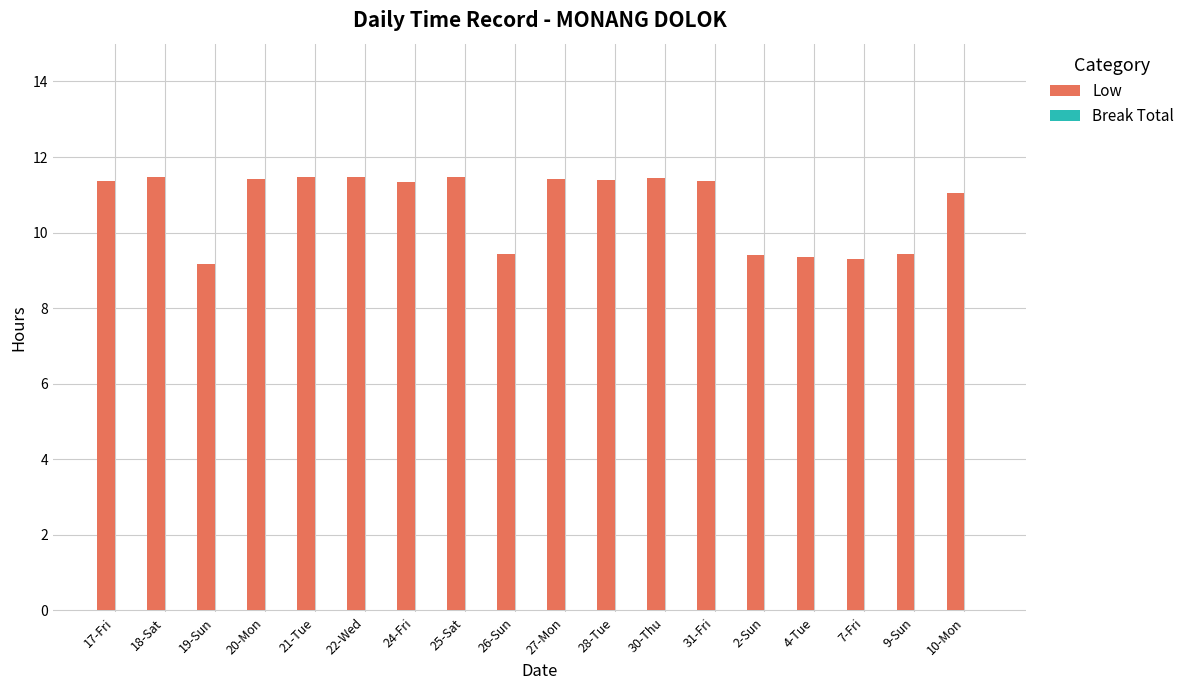

Does the chart contain any negative values?

No